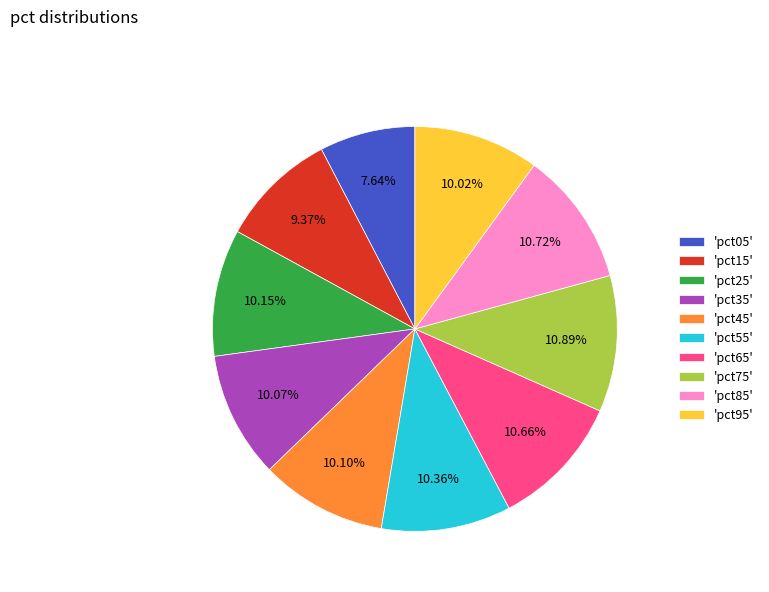

Is there a majority slice in this chart?

No